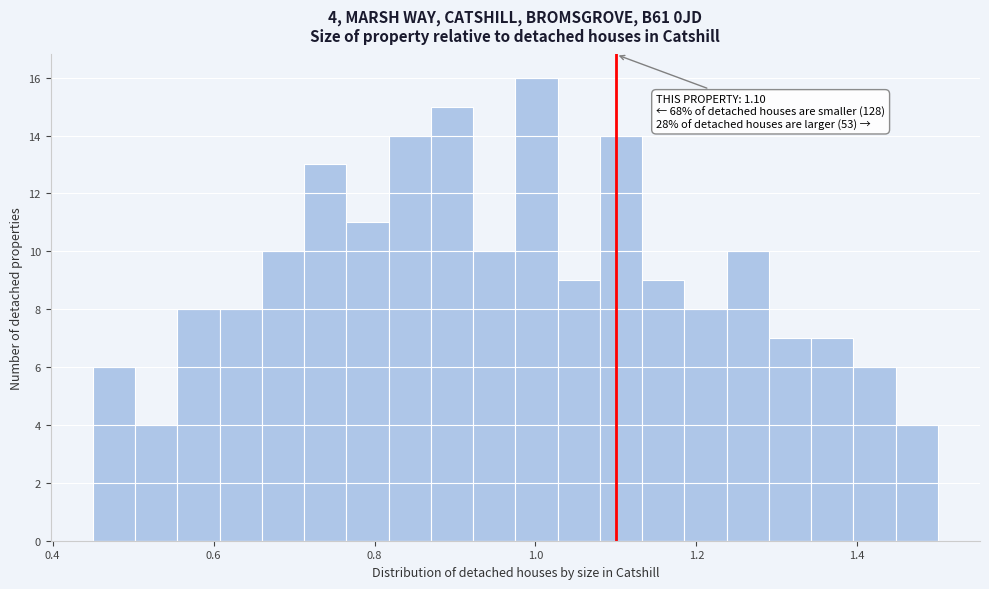

Read against the x-axis, roughly where is the centre of the tallest bar?

1.00